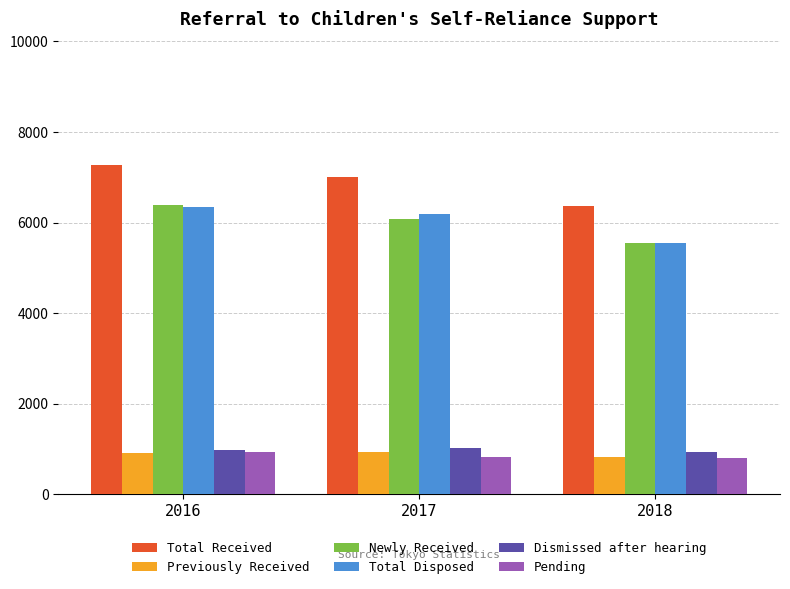

True or false: Total Received has a value of 1501 at 2016.

False